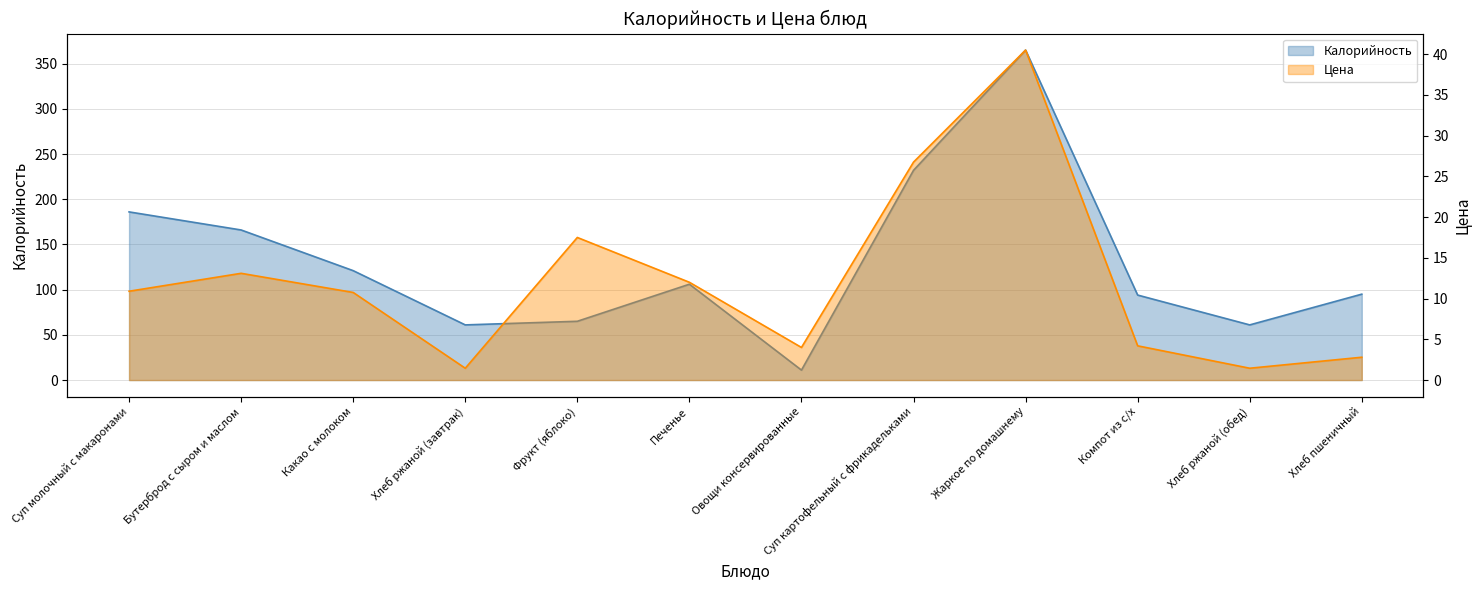

What is the label of the 2nd point from the right?

Хлеб ржаной (обед)